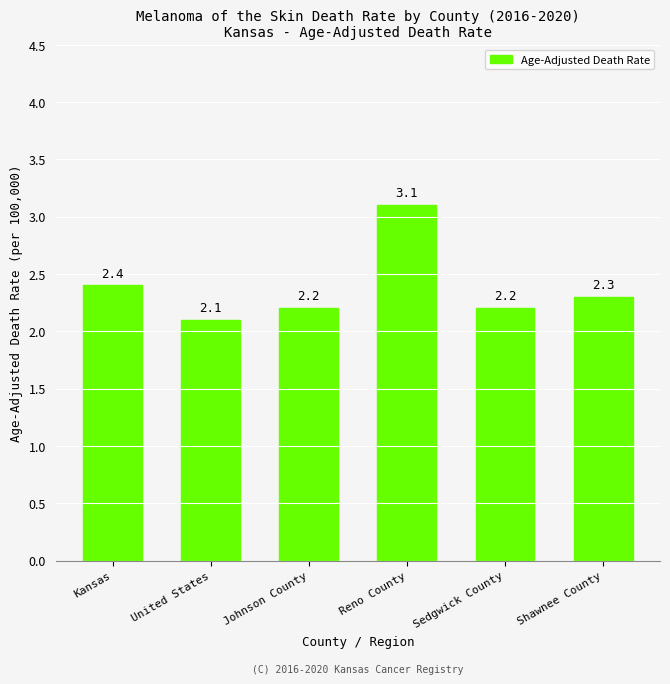

What is the average value?

2.4